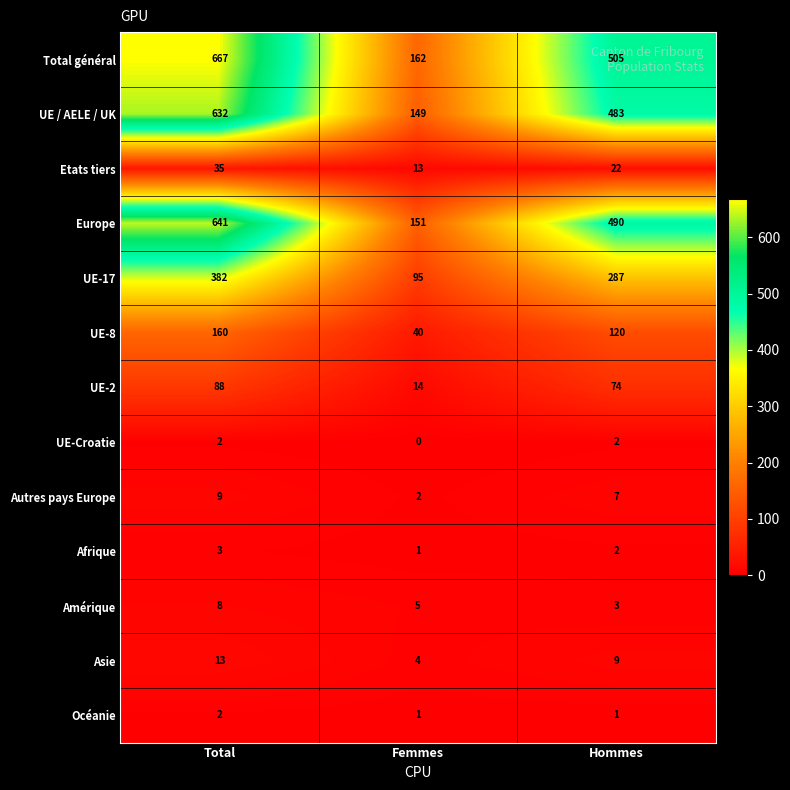

How many values in the Total général series are below 505?

1